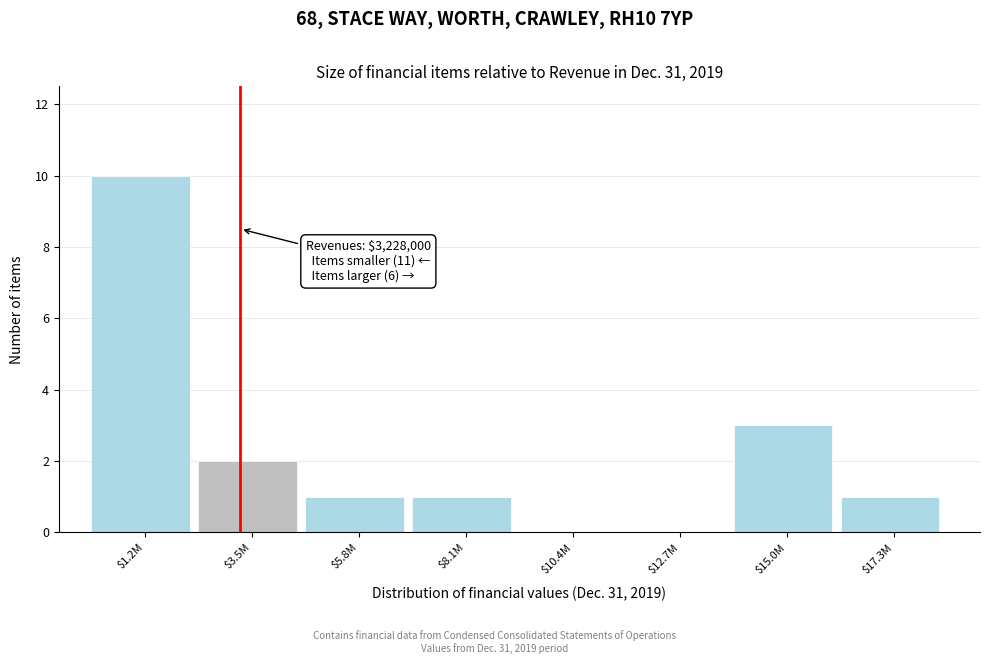

At which category does the chart reach its peak across all series?

$1.2M